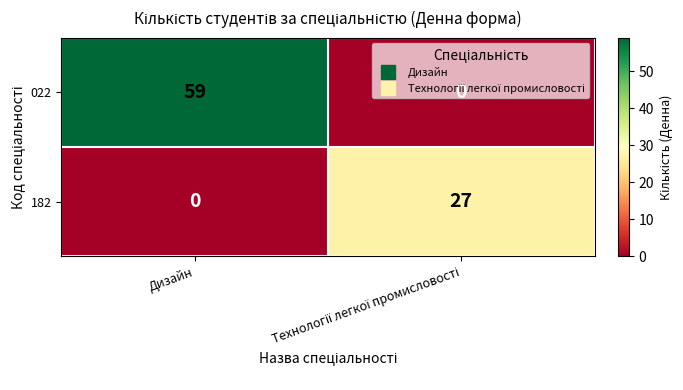

List the series in order of their overall mean, lowest first.

182, 022